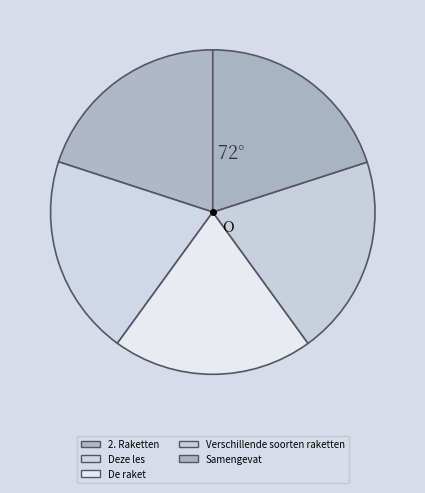

How many segments does this pie chart have?

5